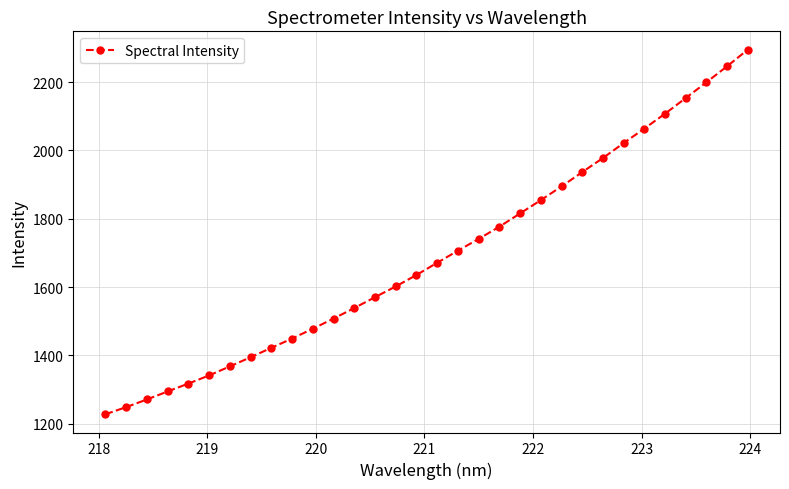

What is the value of the 9th point from the left?

1422.2